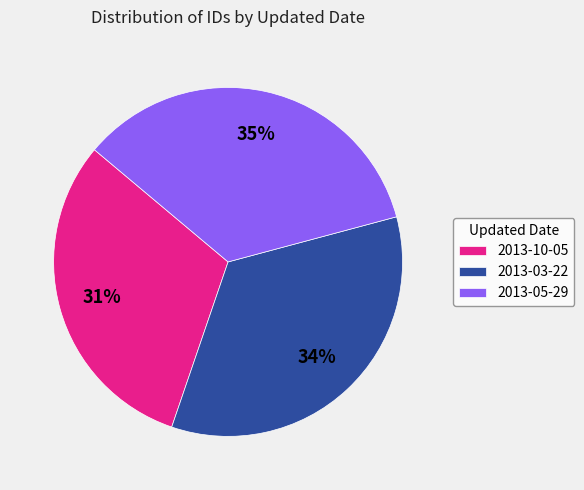

Combined, do 2013-03-22 and 2013-10-05 account for over 50%?

Yes